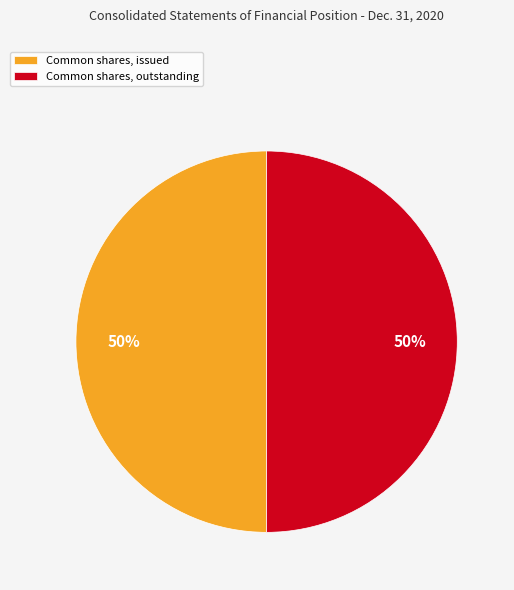

To the nearest percent, what percentage of the pie is Common shares, outstanding?

50%